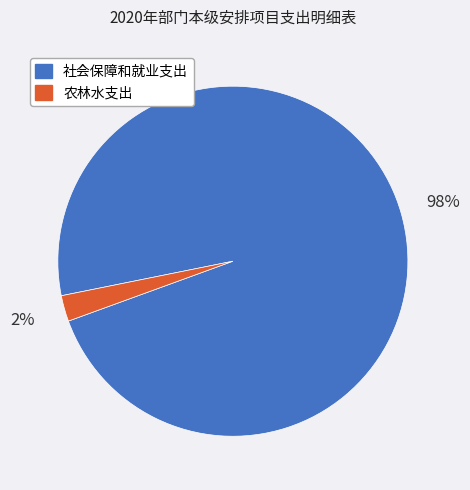

True or false: 社会保障和就业支出 accounts for 85% of the total.

False